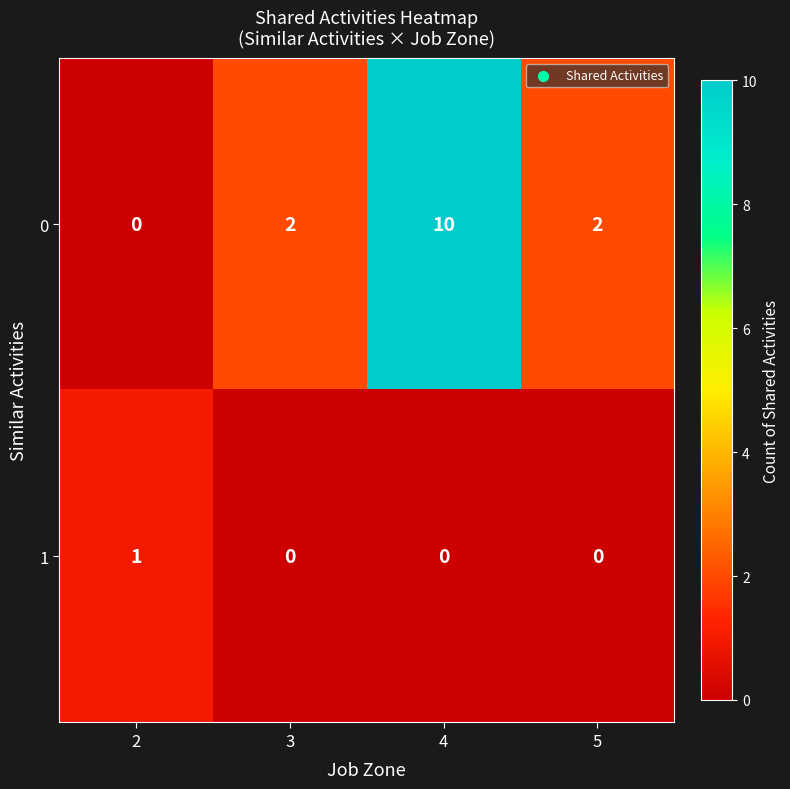

Count the number of data series in this chart.

2